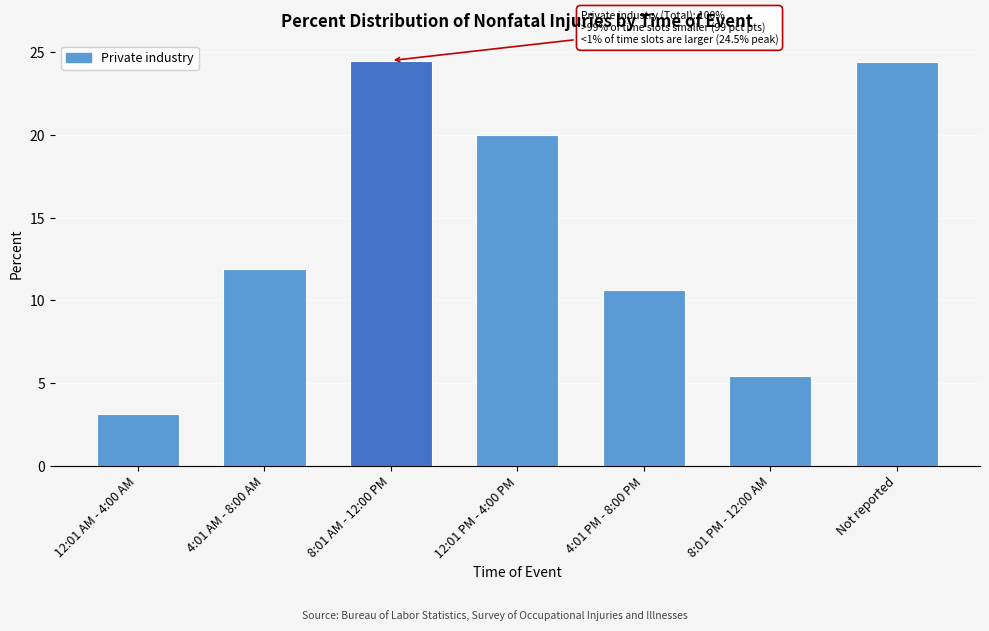

Which has a higher value, 12:01 PM - 4:00 PM or 8:01 AM - 12:00 PM?

8:01 AM - 12:00 PM